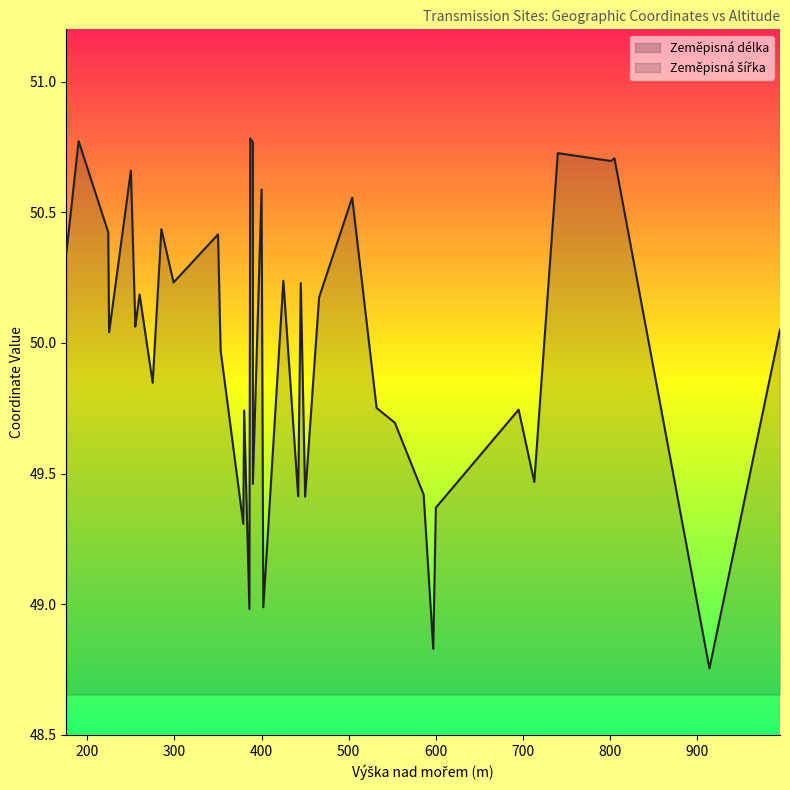

What is the spread (max minus min) of values at 400?

34.2